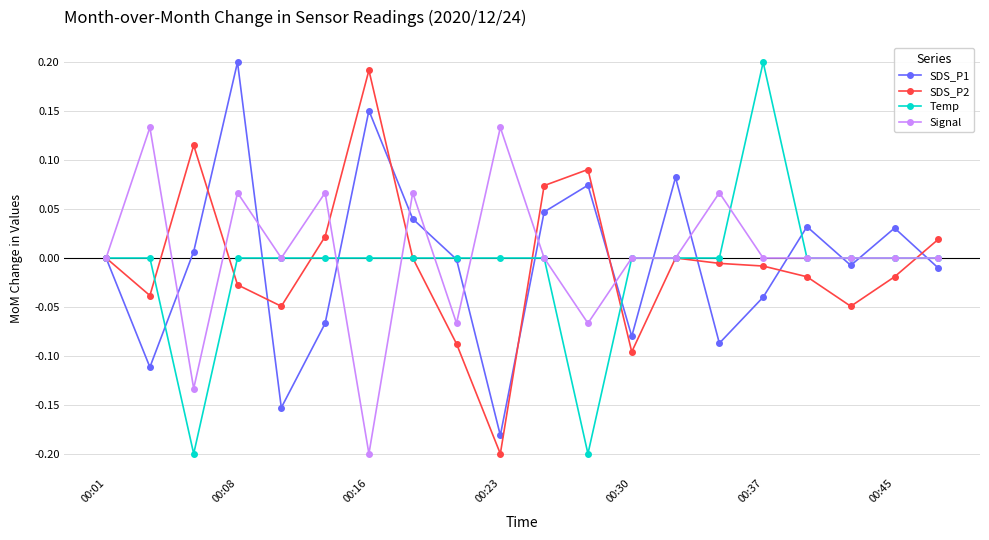

True or false: Signal has more than 1 points higher than both neighbors.

True